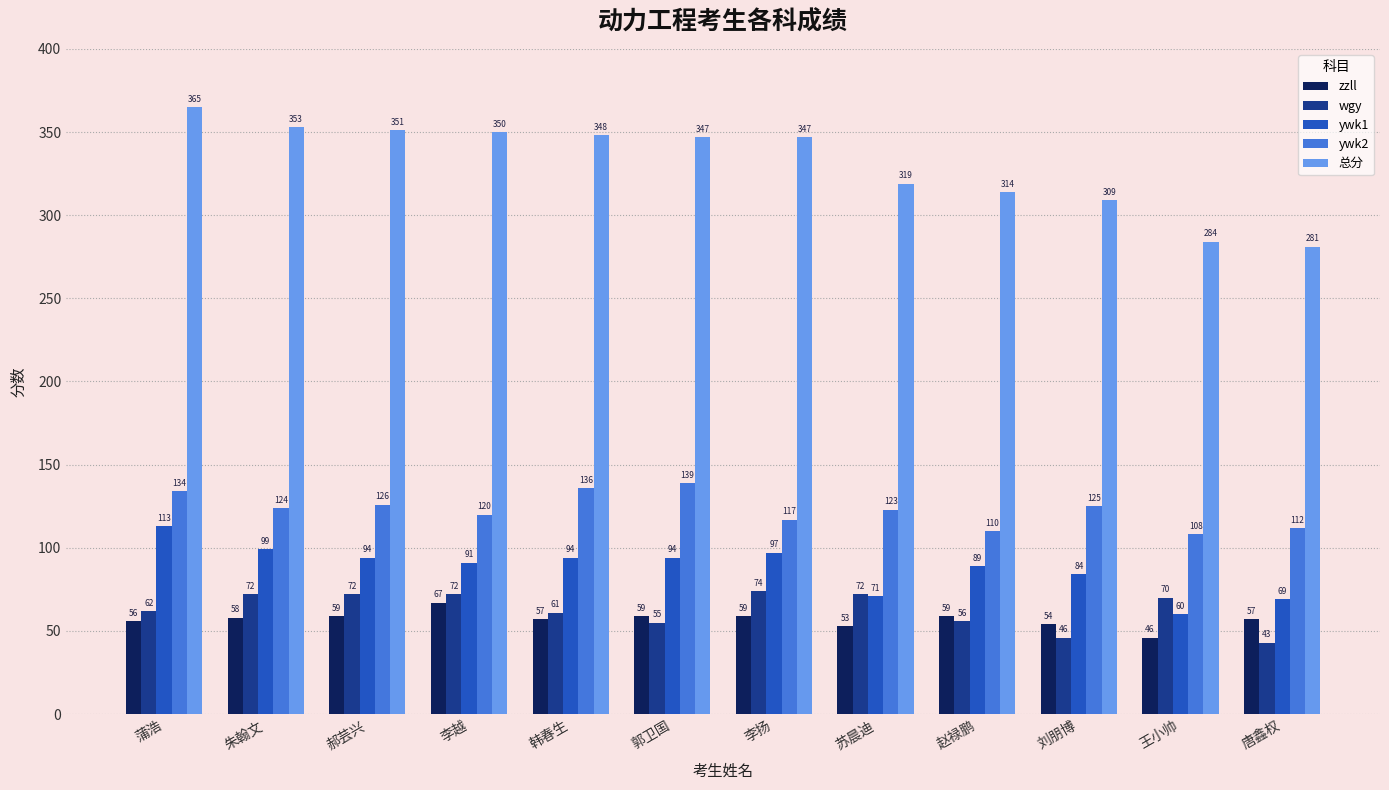

What is the sum of the wgy values at 李越 and 王小帅?

142